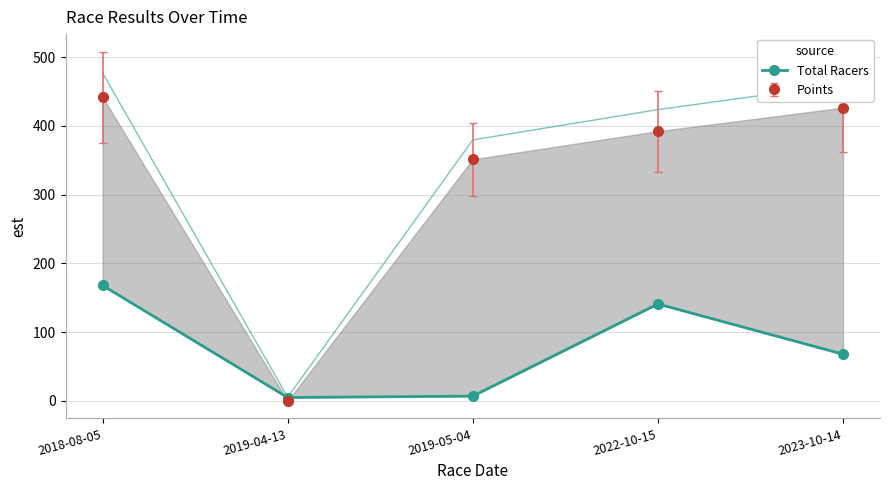

At which category does the chart reach its minimum across all series?

2019-04-13